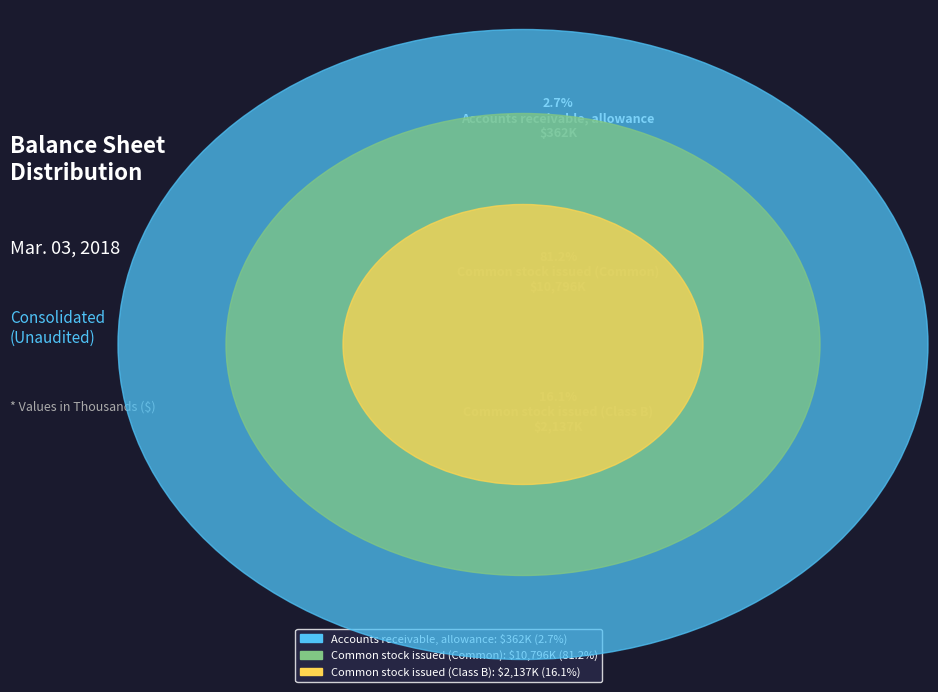

What is the change in value from Accounts receivable, allowance to Common stock issued (Class B)?

+1775